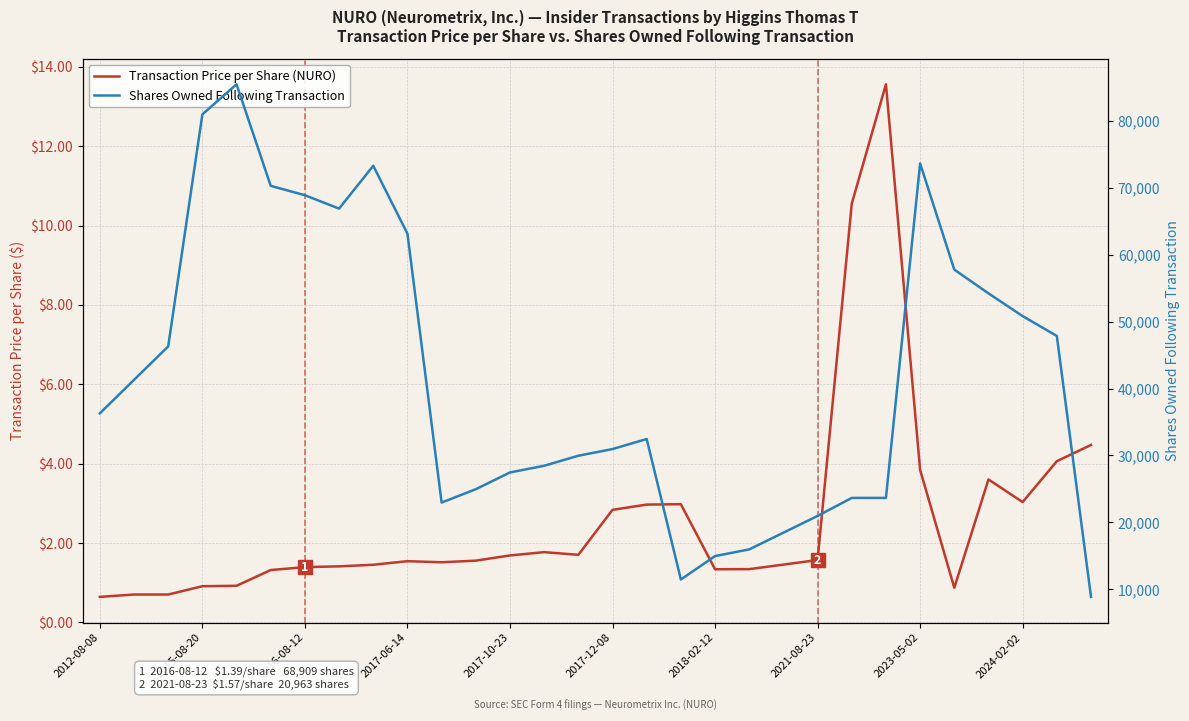

In Transaction Price per Share (NURO), how many points are lower than both neighbors (excluding endpoints)?

5